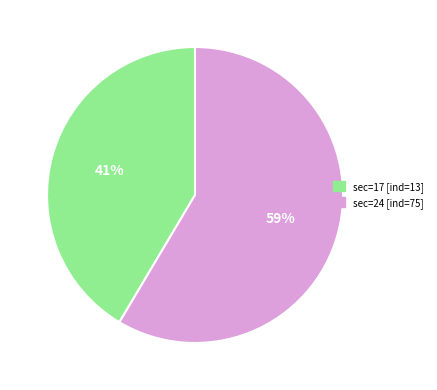

To the nearest percent, what is the average slice percentage?

50%